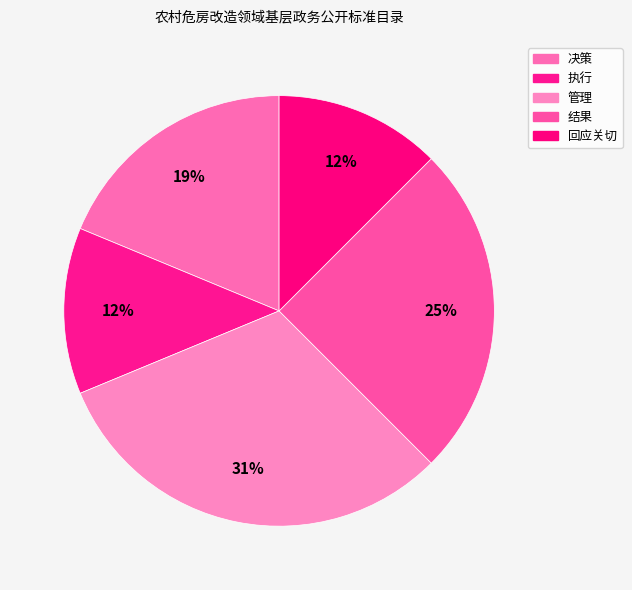

Is there a majority slice in this chart?

No